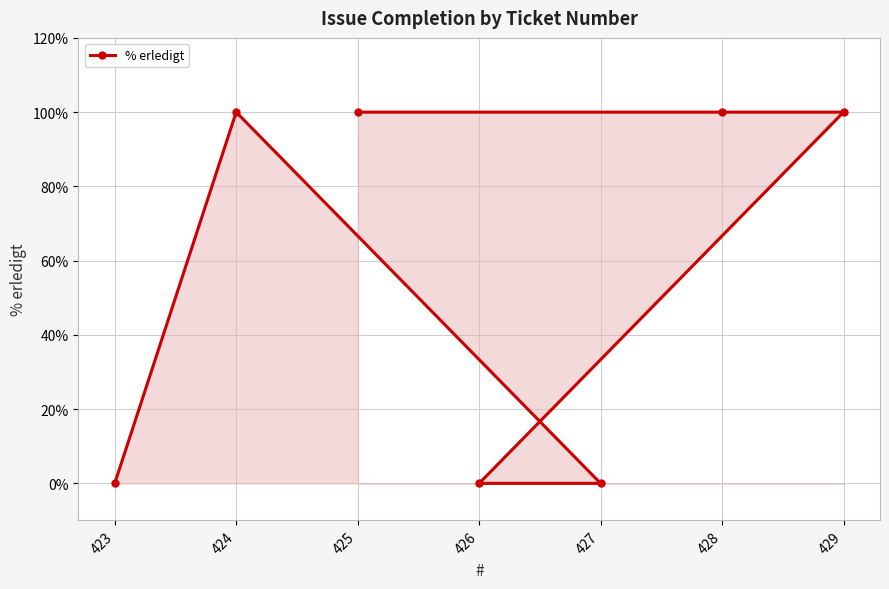

The chart shows a value of -65 at 423. True or false?

False